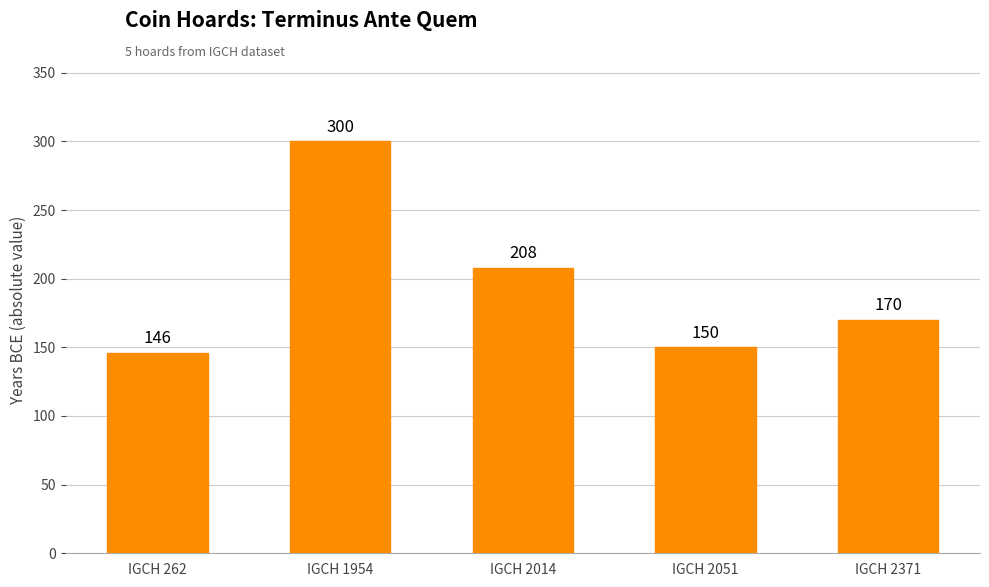

Reading left to right, extract all data points from this chart.

146	300	208	150	170